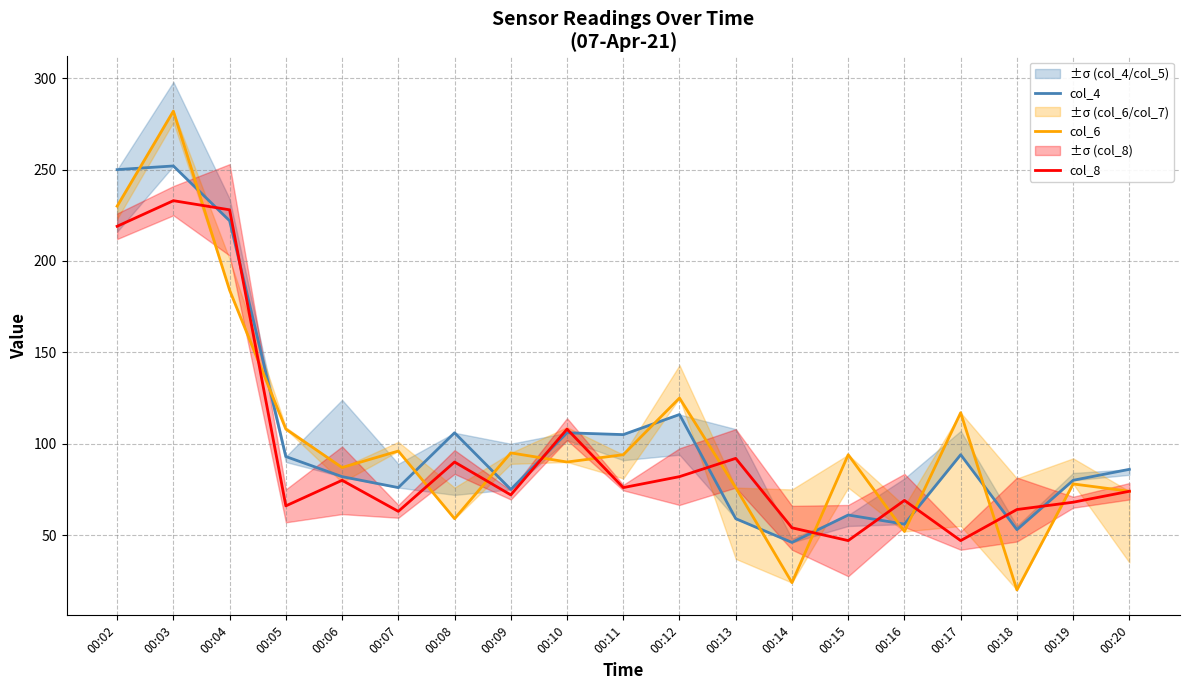

The value of col_4 at 00:20 is 86. True or false?

True